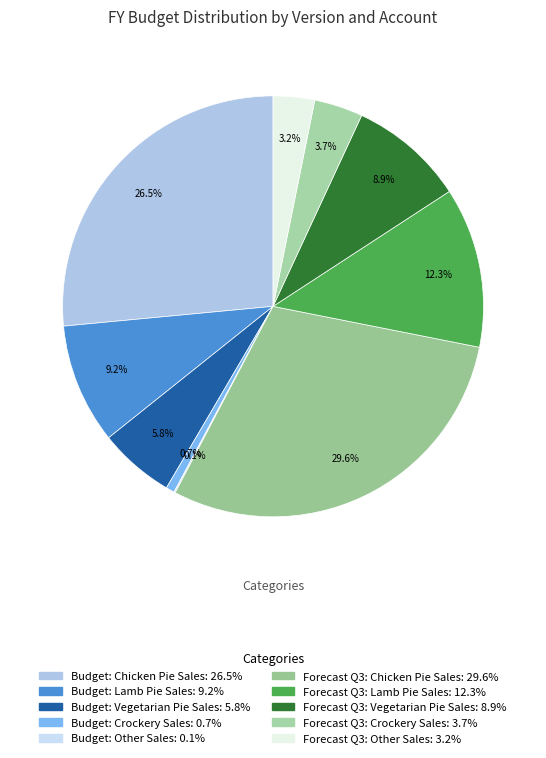

To the nearest percent, what is the difference between the Budget: Other Sales and Budget: Chicken Pie Sales slice percentages?

26%